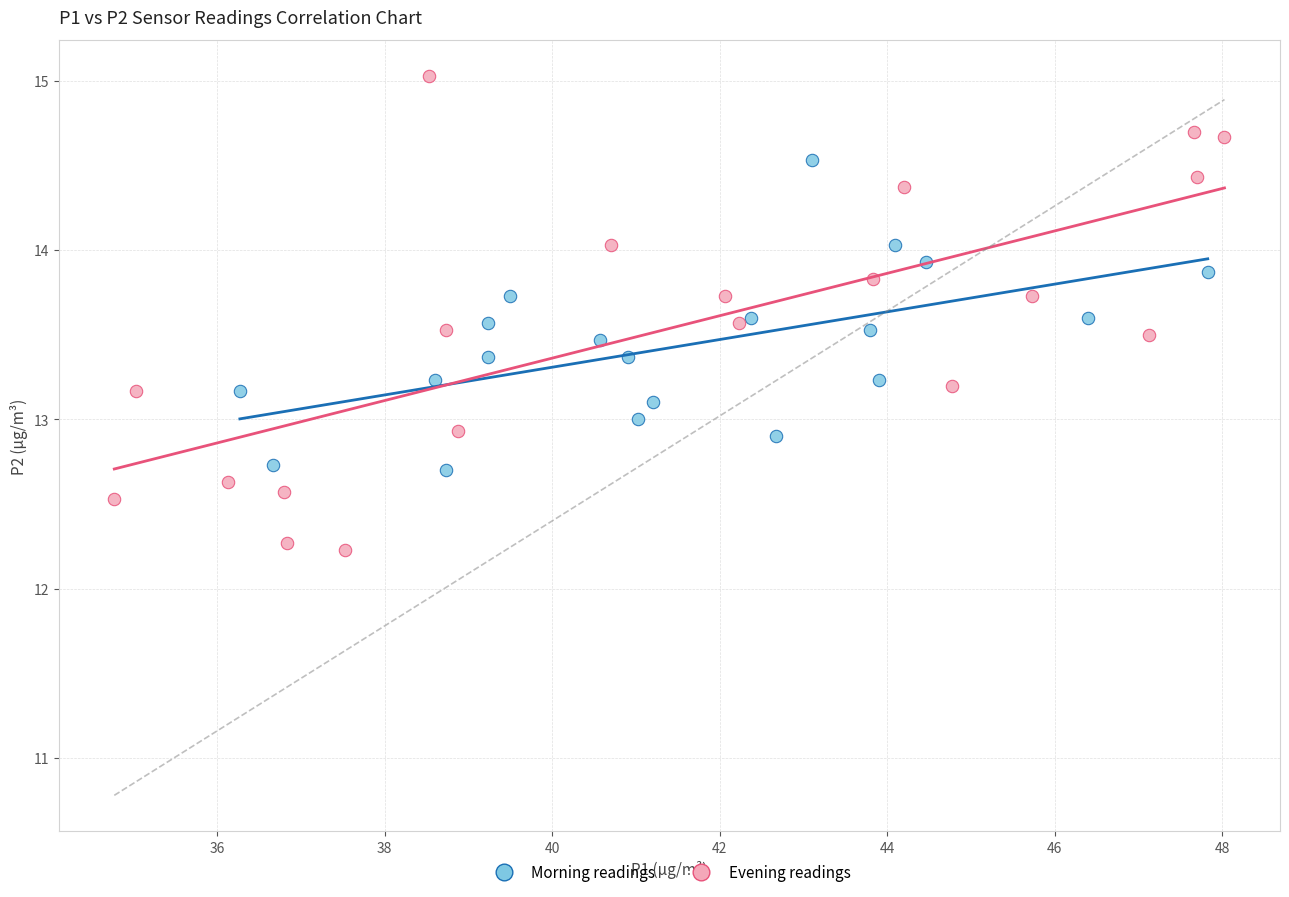

Which series has the largest Y range (max minus min)?

Evening readings